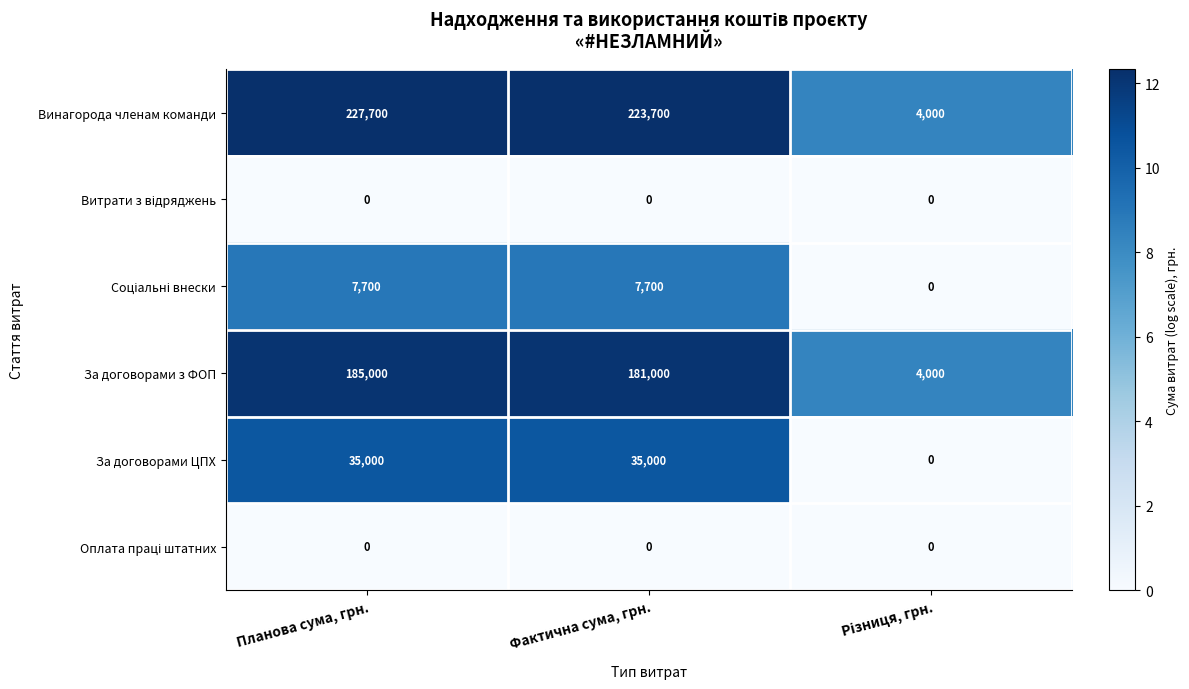

Which series has the largest total across all categories?

Винагорода членам команди